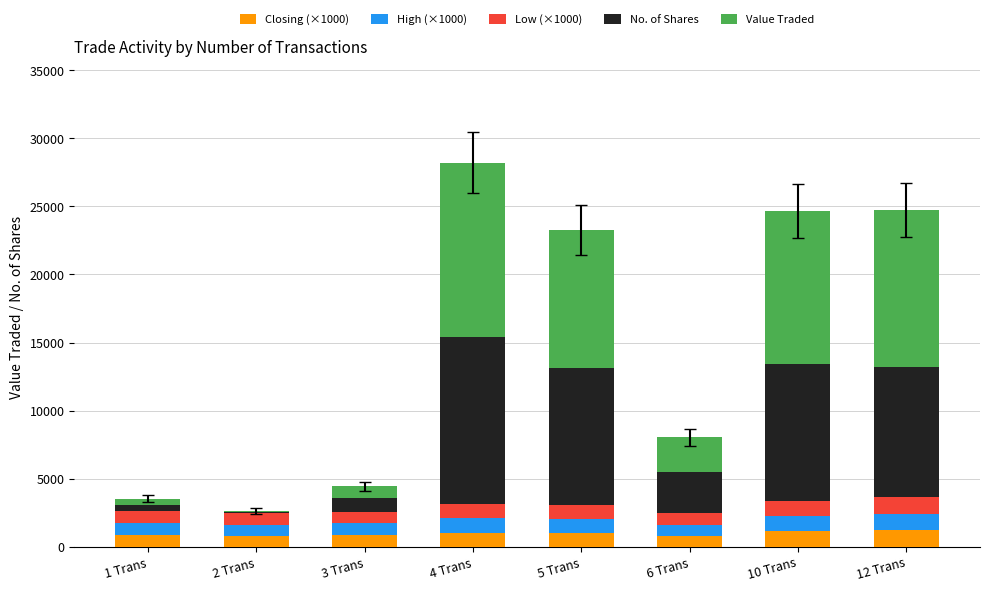

What is the label of the 1st bar from the right?

12 Trans